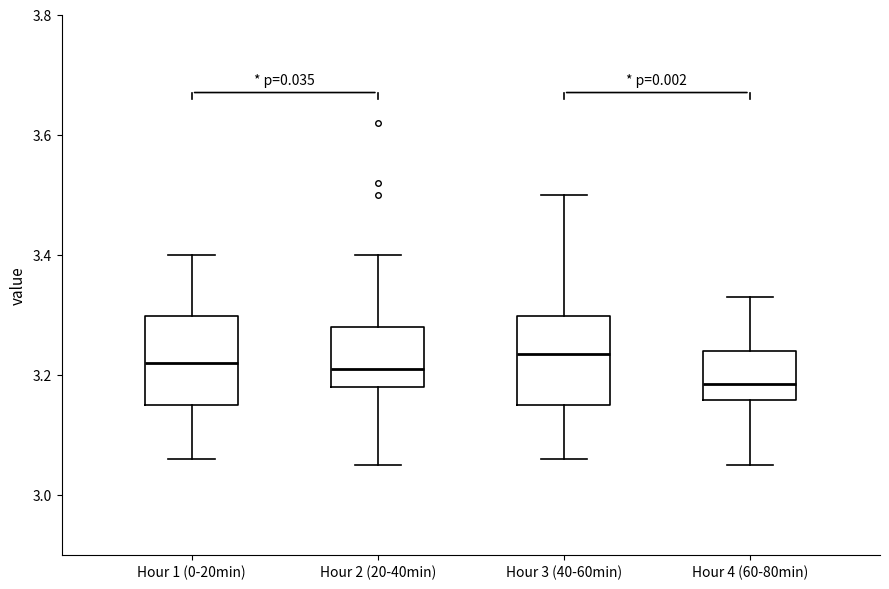

Where is the upper edge of the box for Hour 4 (60-80min) on the y-axis? The values are not printed on the chart, so give them approximately, as read against the axis.

3.24